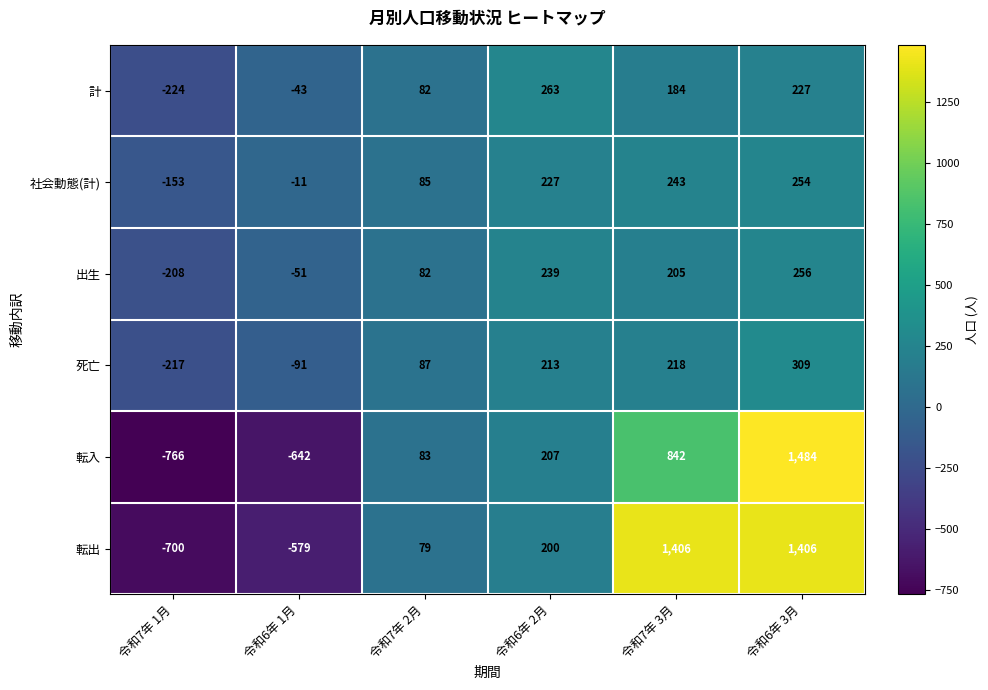

What is the difference between the highest and lowest values at 令和7年 1月?

613